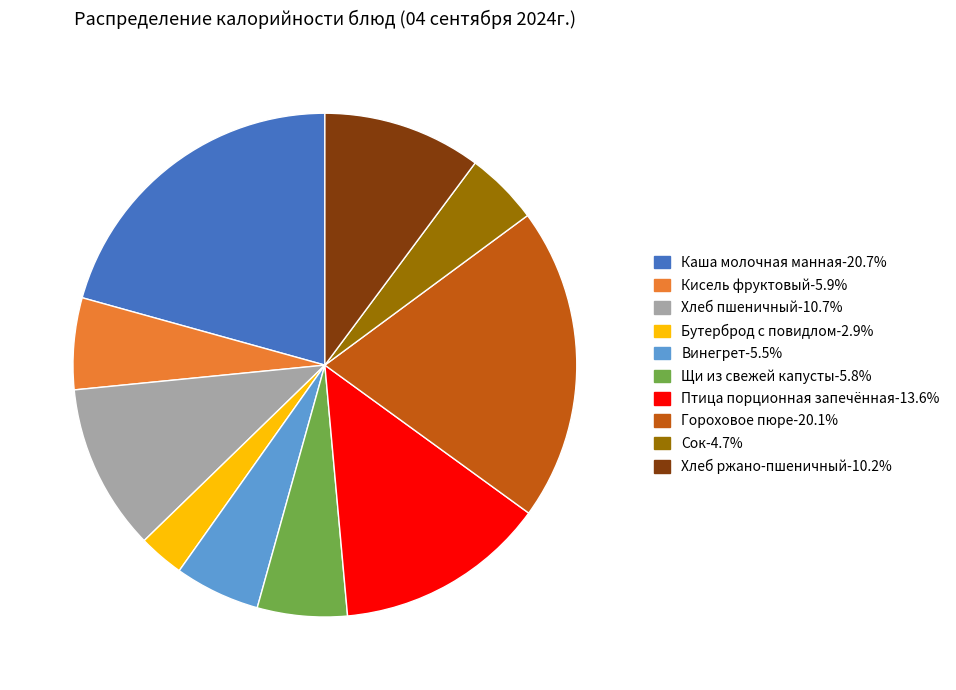

Is there any slice that represents more than half of the pie?

No